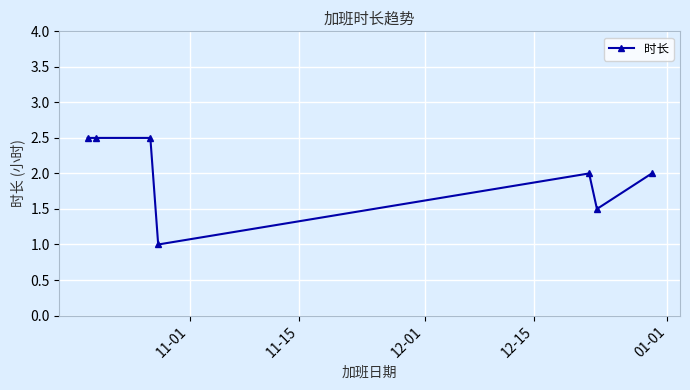

Reading right to left, transcribe all the data shown in this chart.

2.0	1.5	2.0	1.0	2.5	2.5	2.5